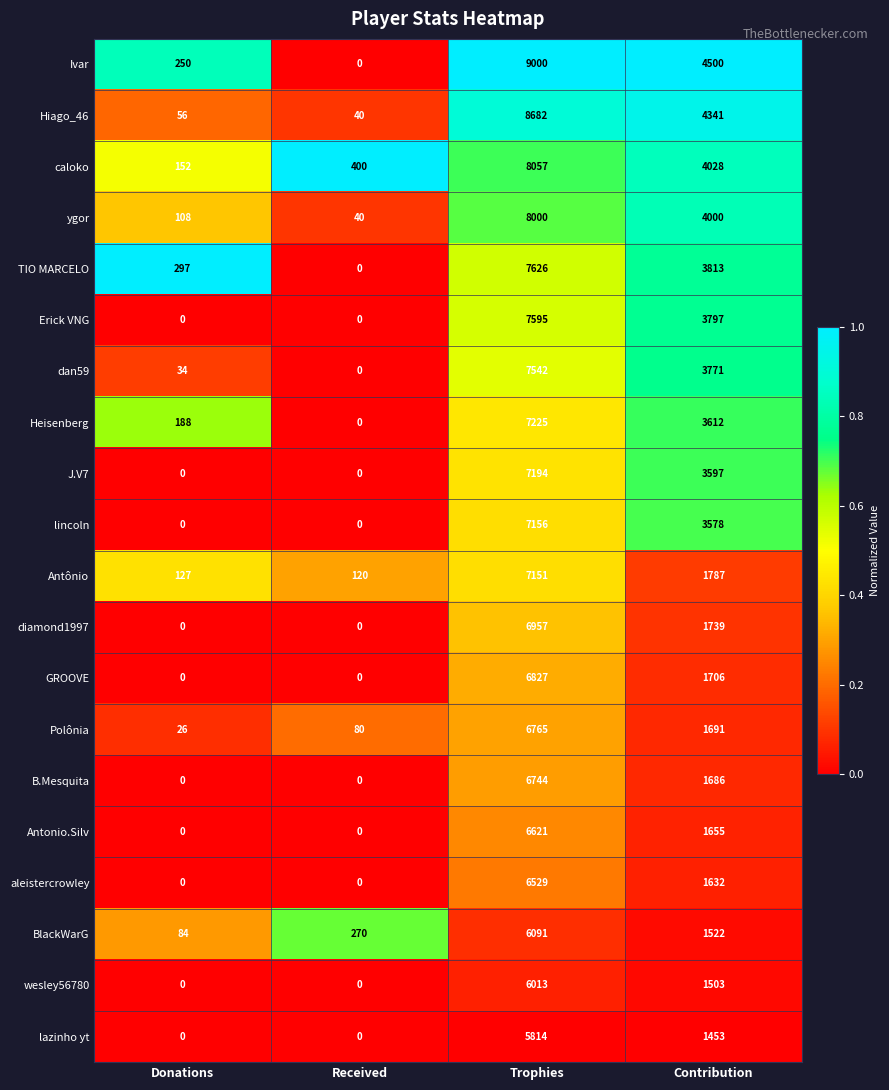

Which series has the largest range (max minus min)?

Ivar